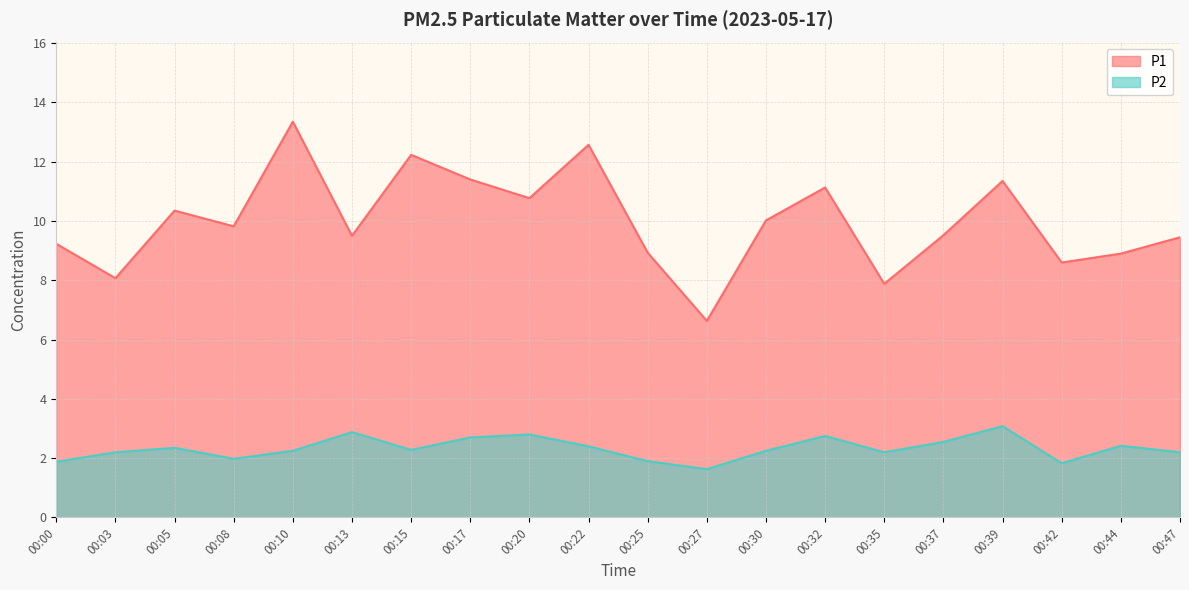

The P2 series shows 1.8 at 00:42. True or false?

True